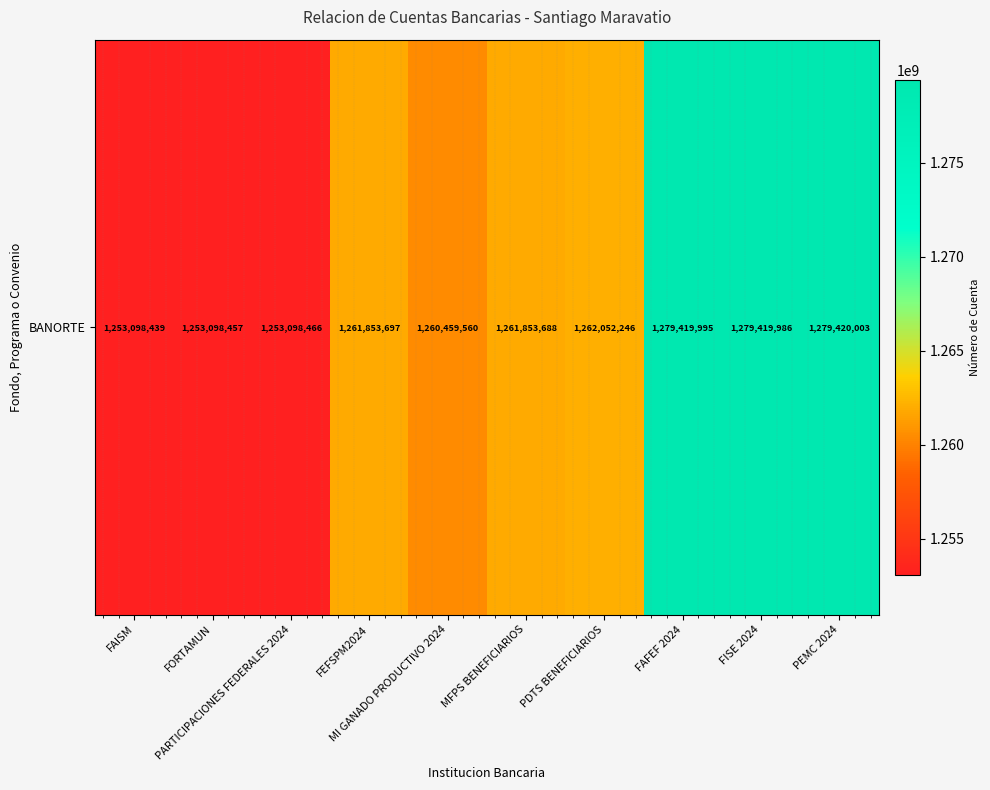

Rank the categories by value from highest to lowest.

PEMC 2024, FAFEF 2024, FISE 2024, PDTS BENEFICIARIOS, FEFSPM2024, MFPS BENEFICIARIOS, MI GANADO PRODUCTIVO 2024, PARTICIPACIONES FEDERALES 2024, FORTAMUN, FAISM